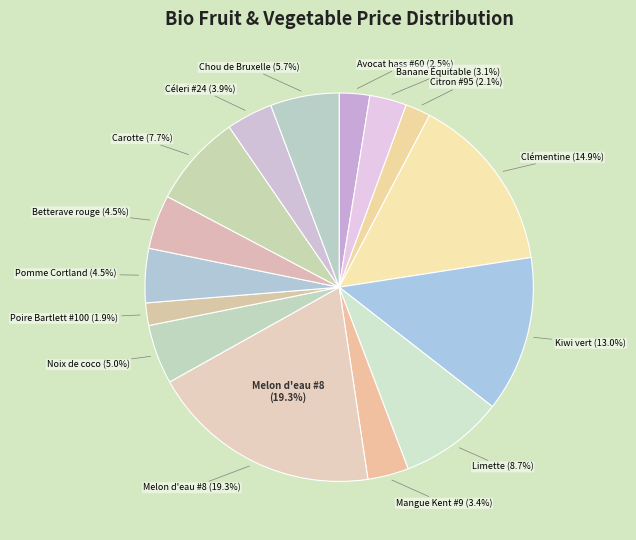

Which slice is the largest?

Melon d'eau #8